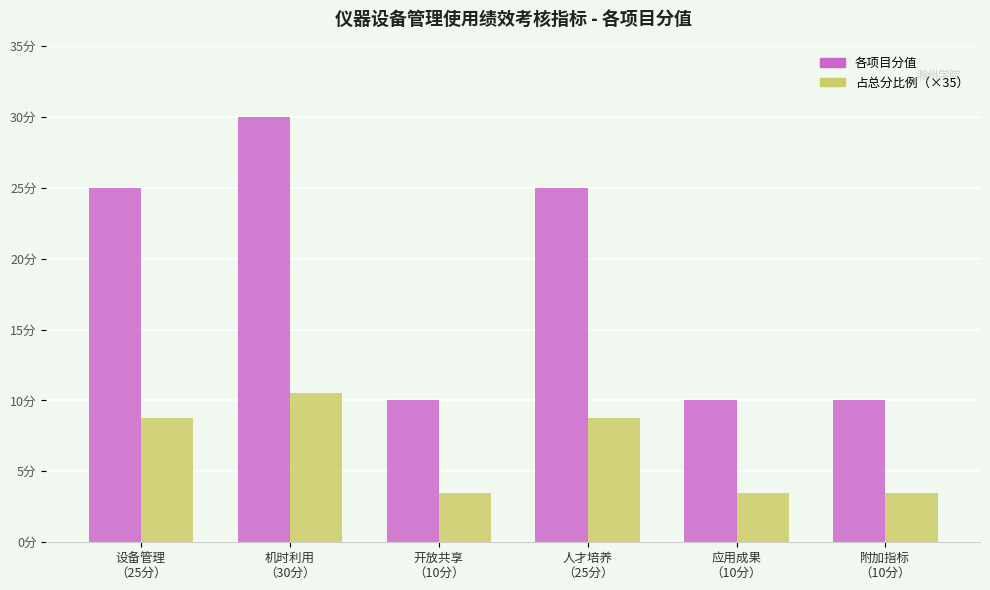

What are all the series names shown in the legend?

各项目分值, 占总分比例（×35）